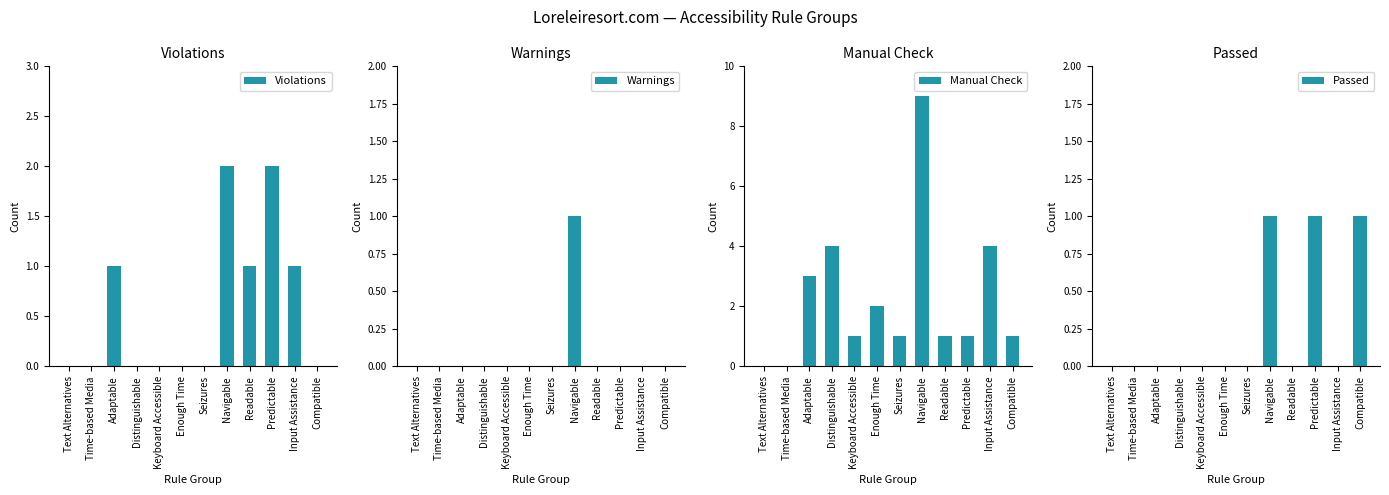

Reading right to left, list all the values displayed in this chart.

Violations: 0	1	2	1	2	0	0	0	0	1	0	0
Warnings: 0	0	0	0	1	0	0	0	0	0	0	0
Manual Check: 1	4	1	1	9	1	2	1	4	3	0	0
Passed: 1	0	1	0	1	0	0	0	0	0	0	0